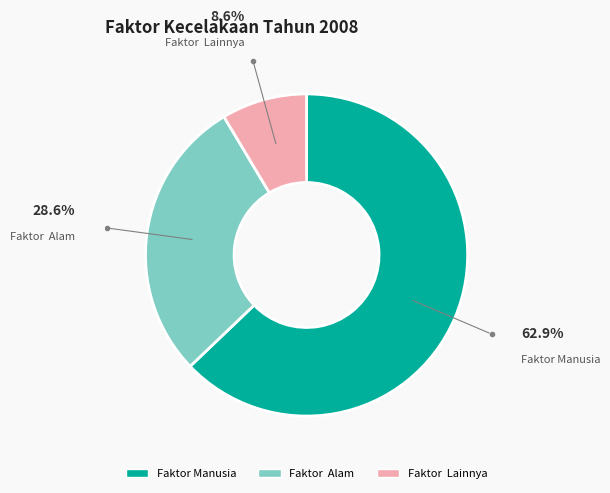

Between Faktor Manusia and Faktor Lainnya, which is larger?

Faktor Manusia